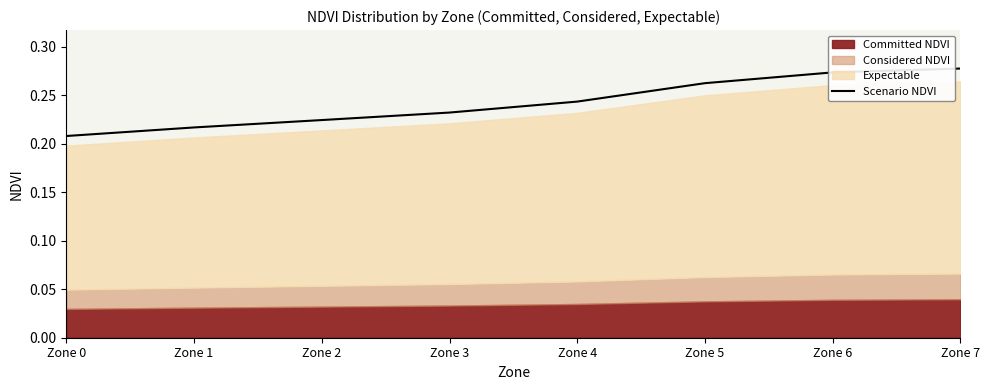

What is the sum of the values at Zone 4 and Zone 7?

0.5